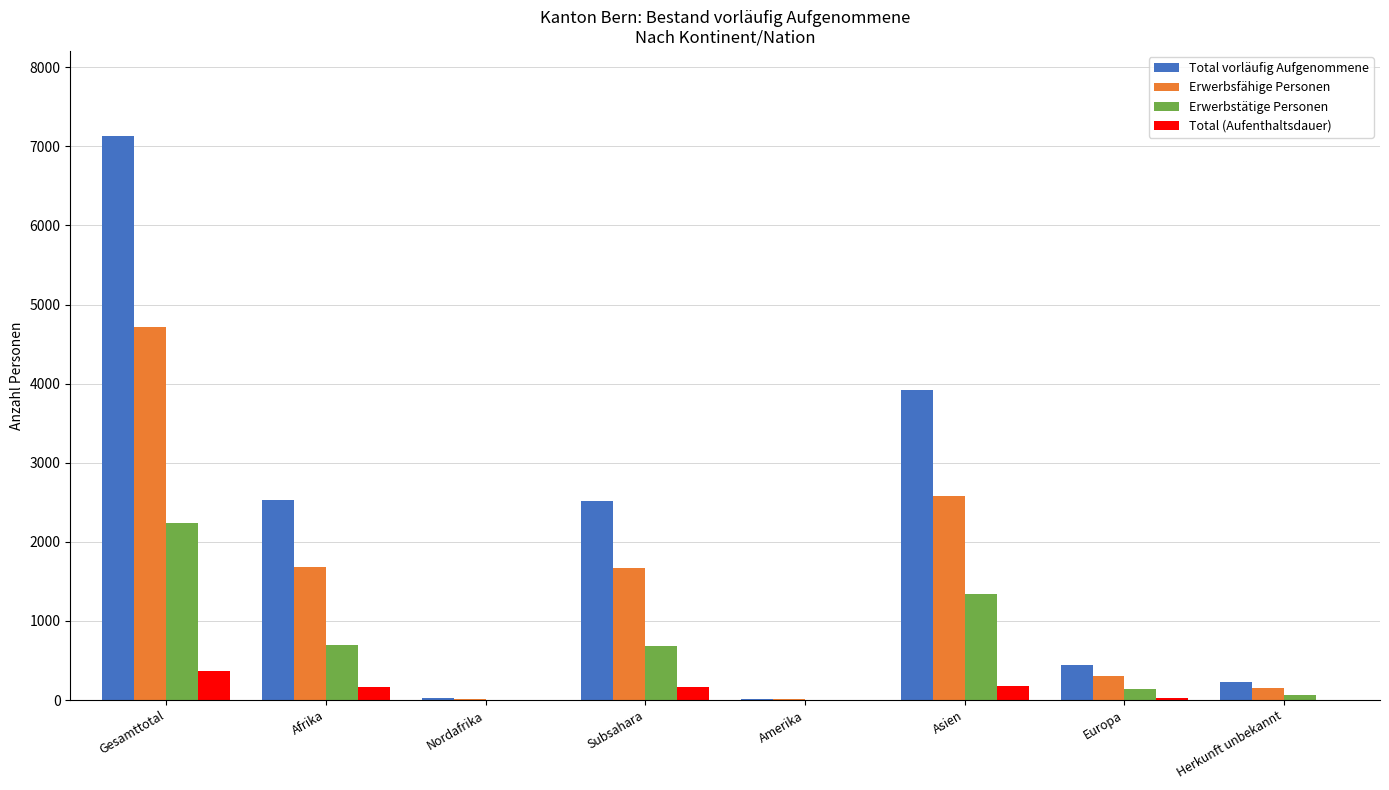

How many groups of bars are there?

8